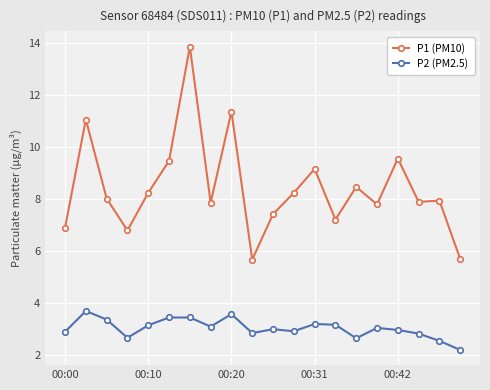

What is the difference between the maximum and minimum values in the P2 (PM2.5) series?

1.5